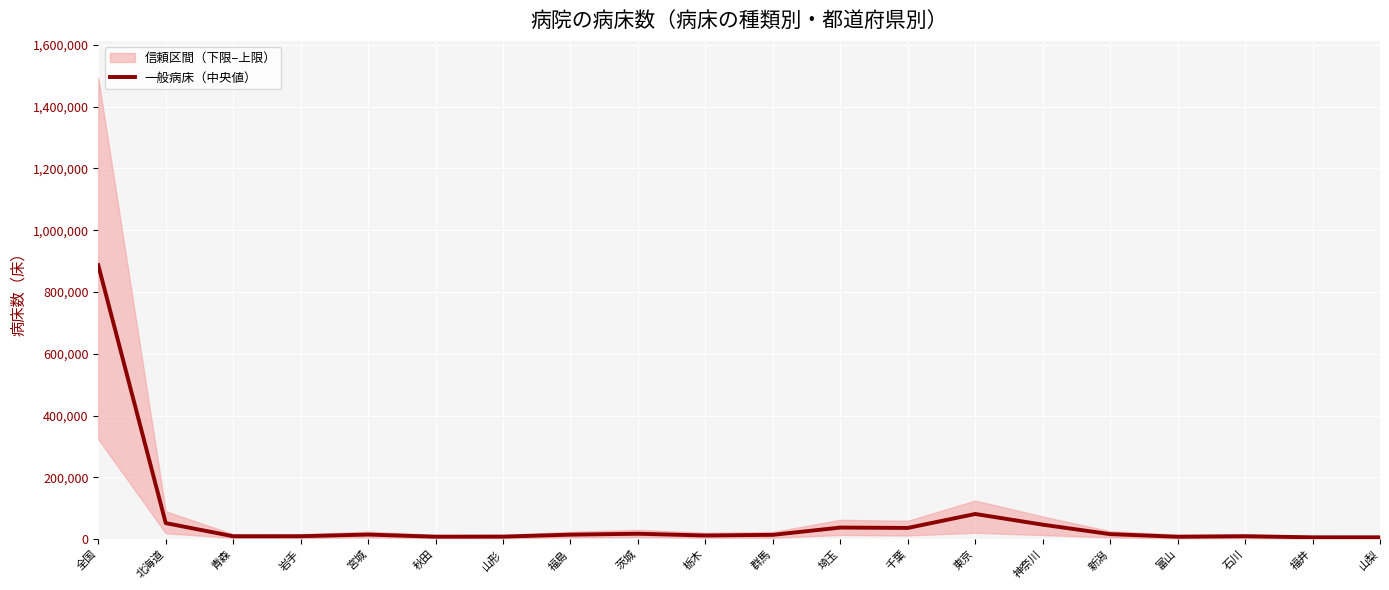

What is the ratio of the value at 茨城 to the value at 山形?

2.1